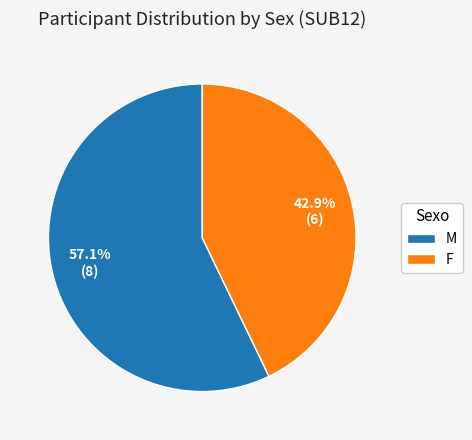

Between F and M, which is larger?

M